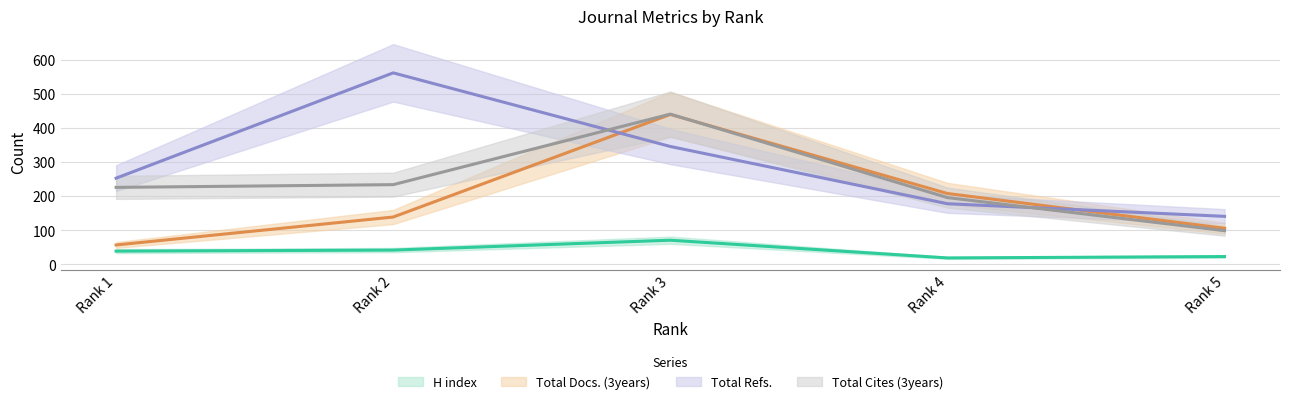

List the labels in order of Total Docs. (3years) value, smallest first.

Rank 1, Rank 5, Rank 2, Rank 4, Rank 3